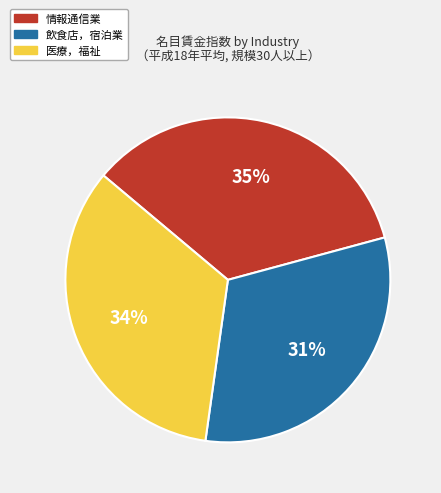

How many segments does this pie chart have?

3